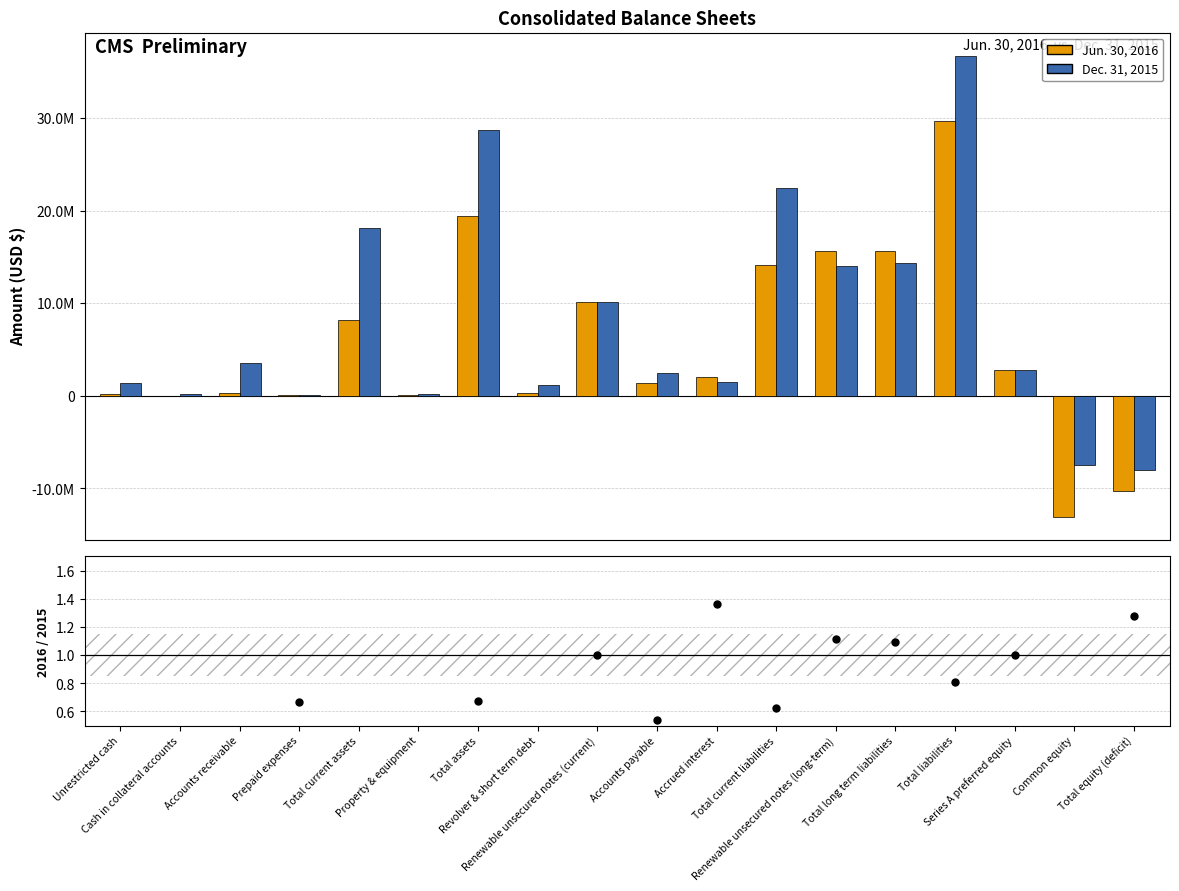

Which series contains the highest Y value?

Dec. 31, 2015